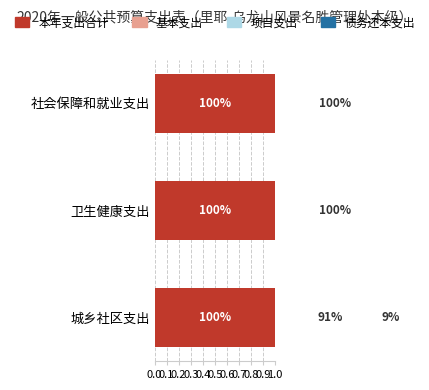

What are all the series names shown in the legend?

本年支出合计, 基本支出, 项目支出, 债务还本支出